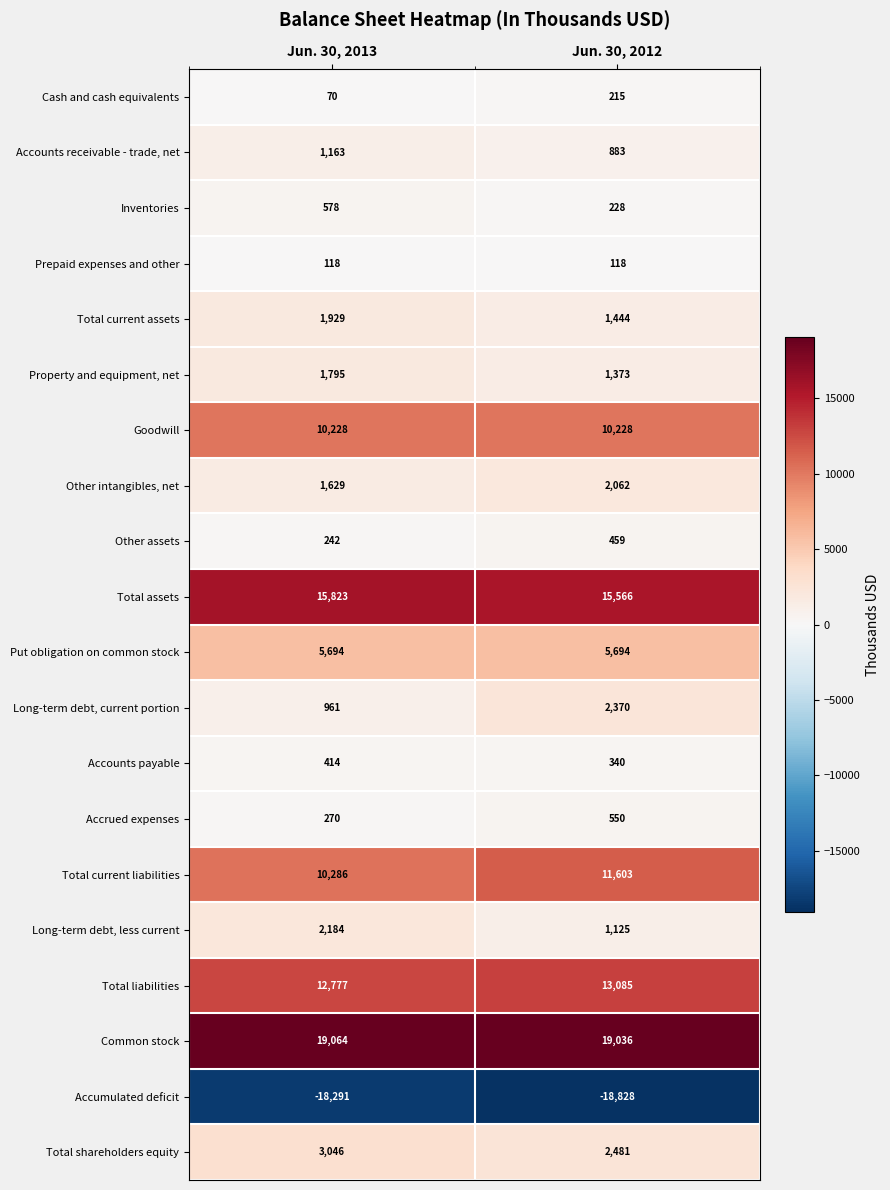

What is the spread (max minus min) of values at Jun. 30, 2012?

37864